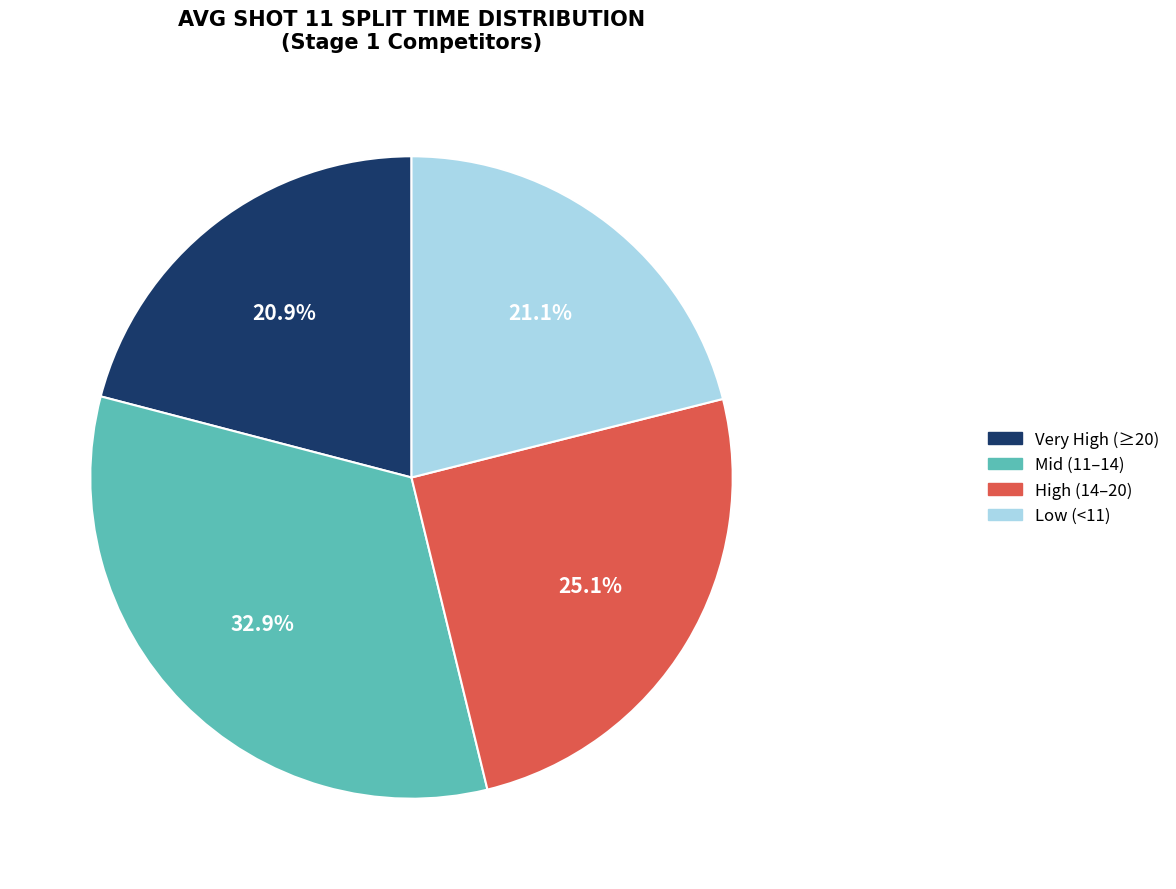

Is Low (<11) the majority of the pie?

No